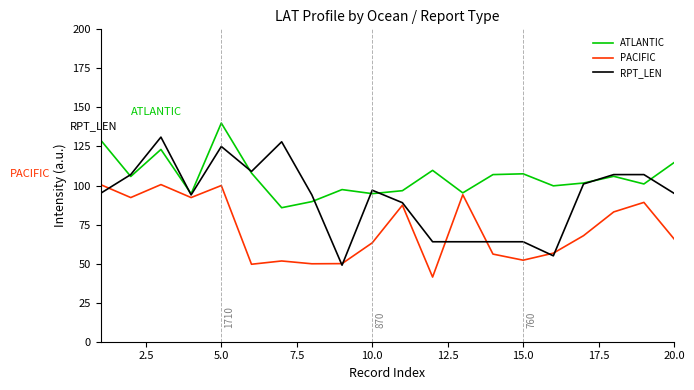

List the series in order of their peak value, lowest first.

PACIFIC, RPT_LEN, ATLANTIC